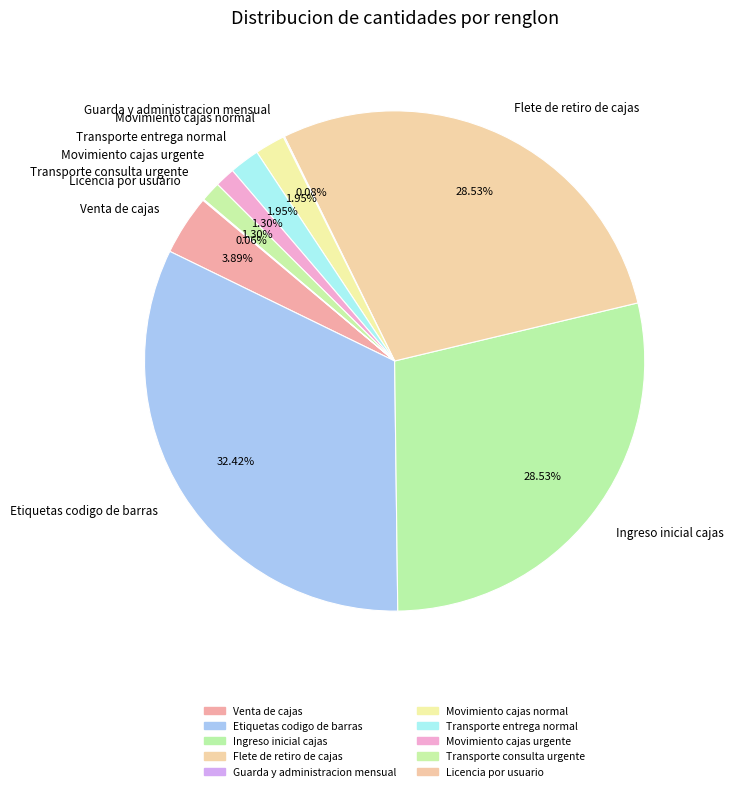

Between Movimiento cajas normal and Venta de cajas, which is larger?

Venta de cajas